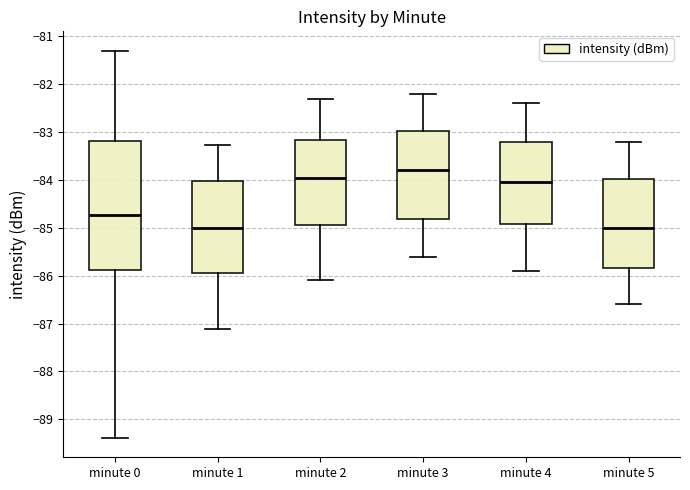

Comparing the boxes themselves (not the whiskers), which one is the tallest?

minute 0